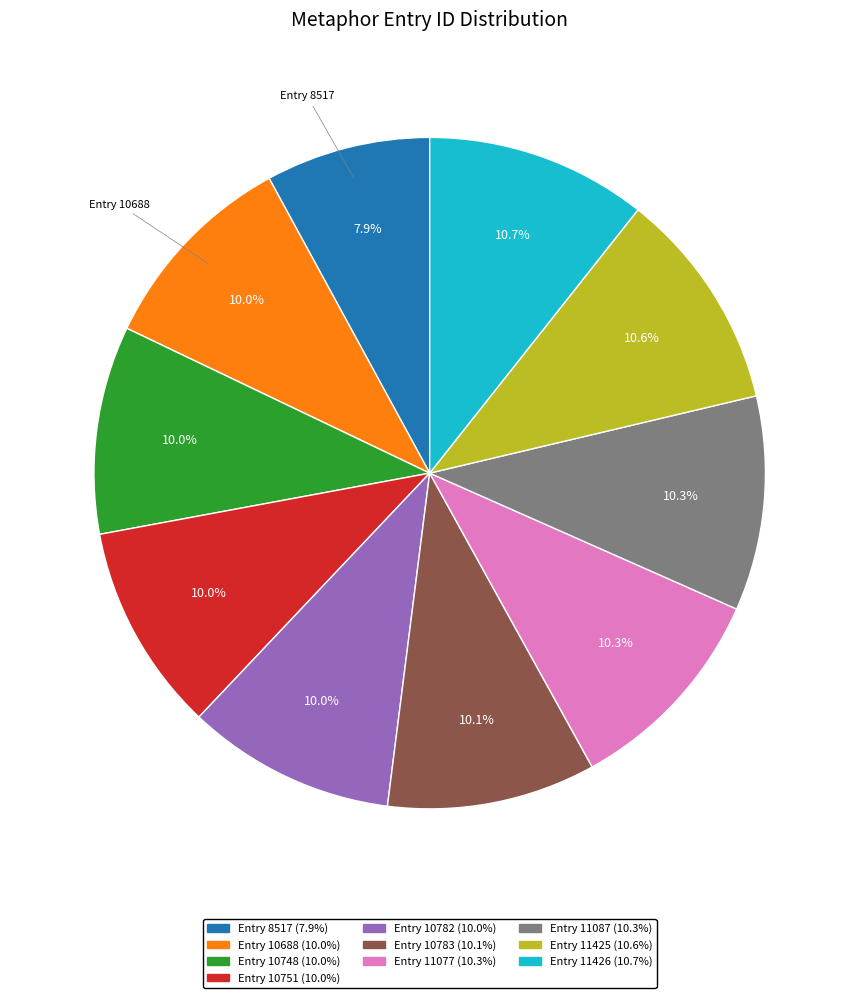

What is the ratio of the value at Entry 10783 to the value at Entry 11077?

1.0